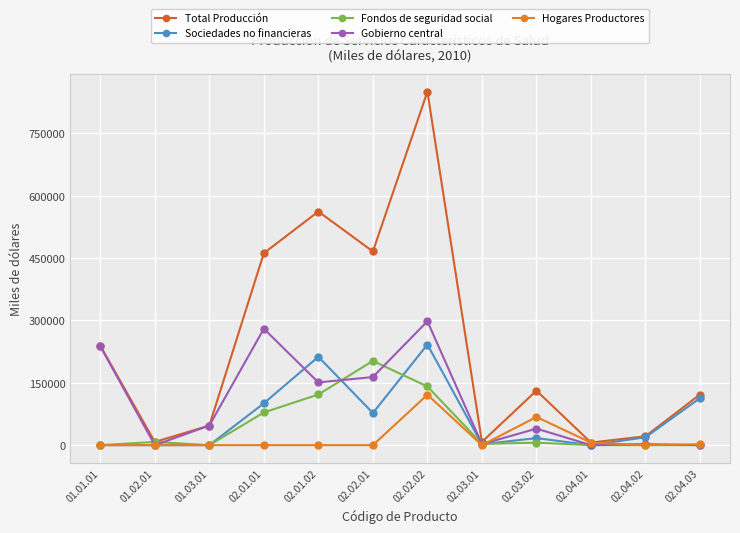

How many lines are shown in the chart?

5